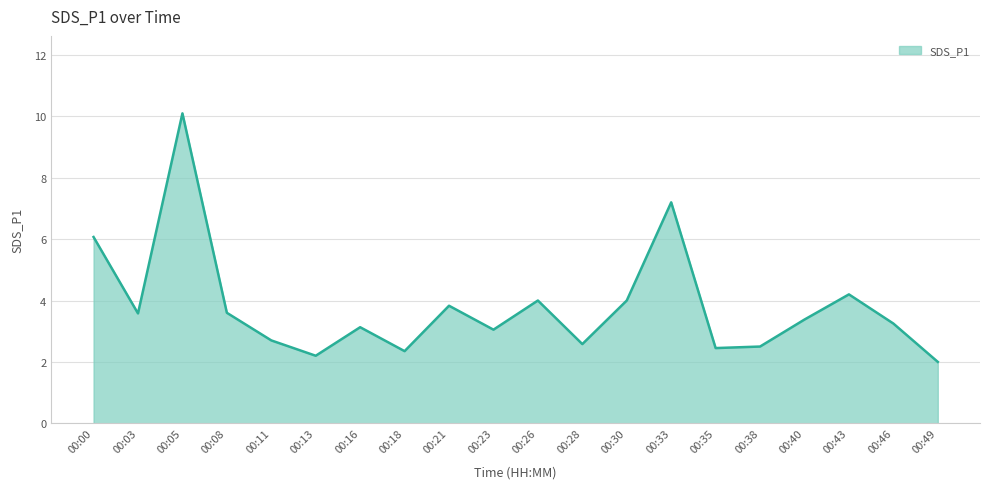

Count the number of data series in this chart.

1